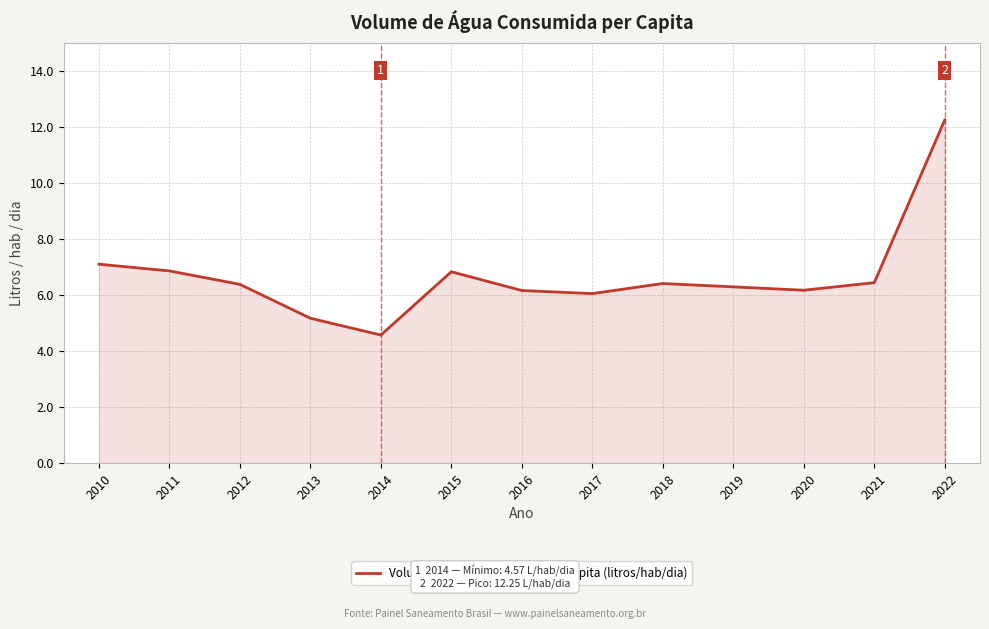

Is it true that the value at 2010 is 9.5?

False